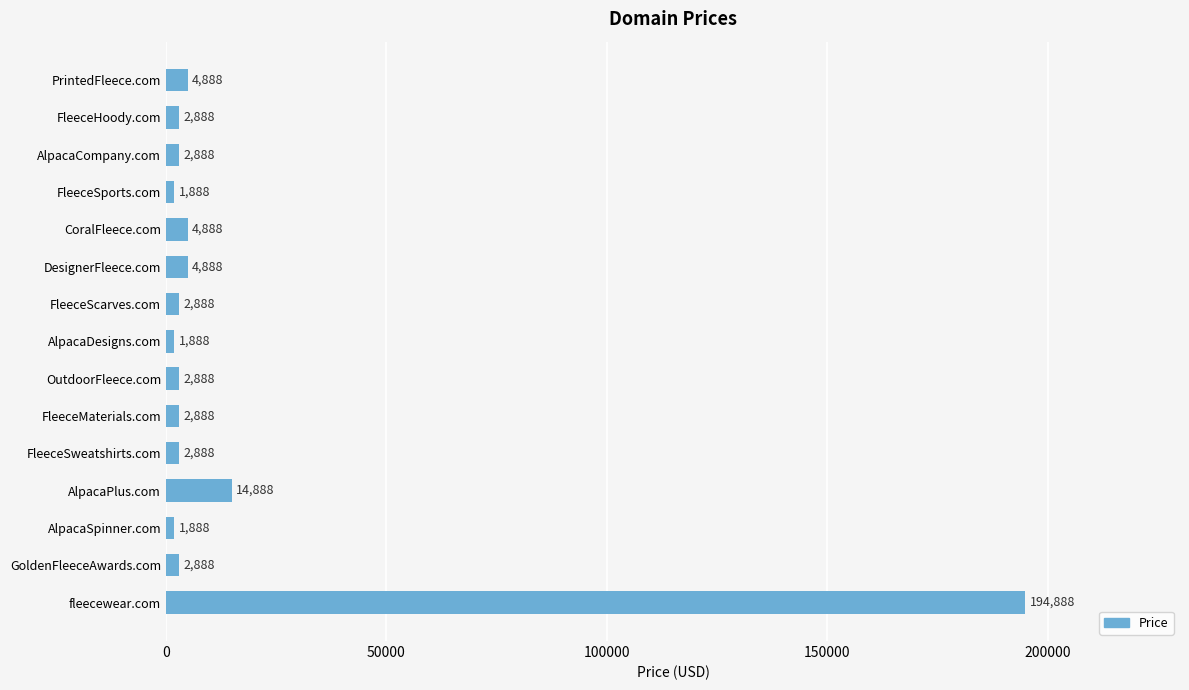

Is it true that the value at DesignerFleece.com is 4888?

True